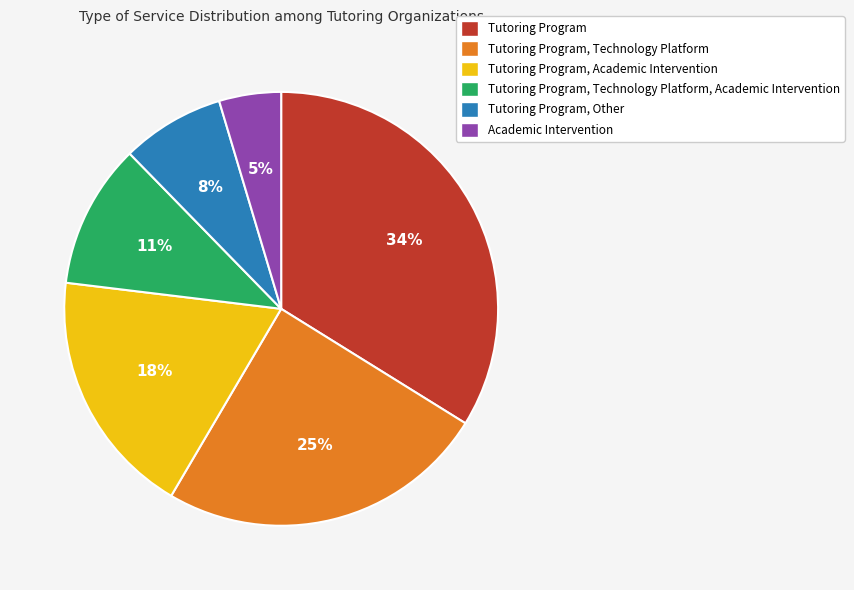

To the nearest percent, what is the average slice percentage?

17%